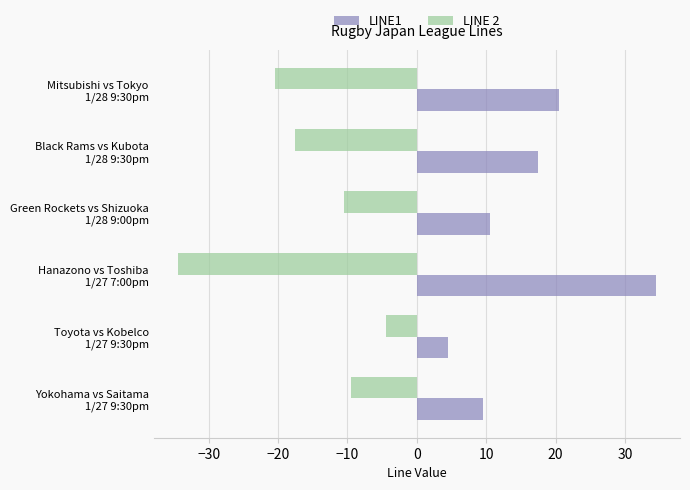

What is the sum of all LINE1 values?

97.0